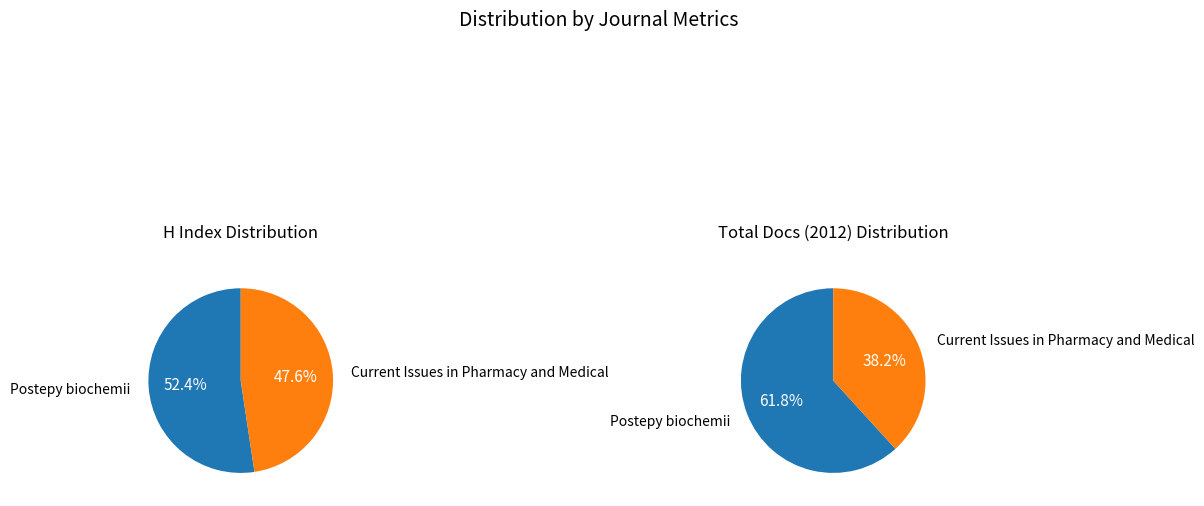

Is there any slice that represents more than half of the pie?

Yes